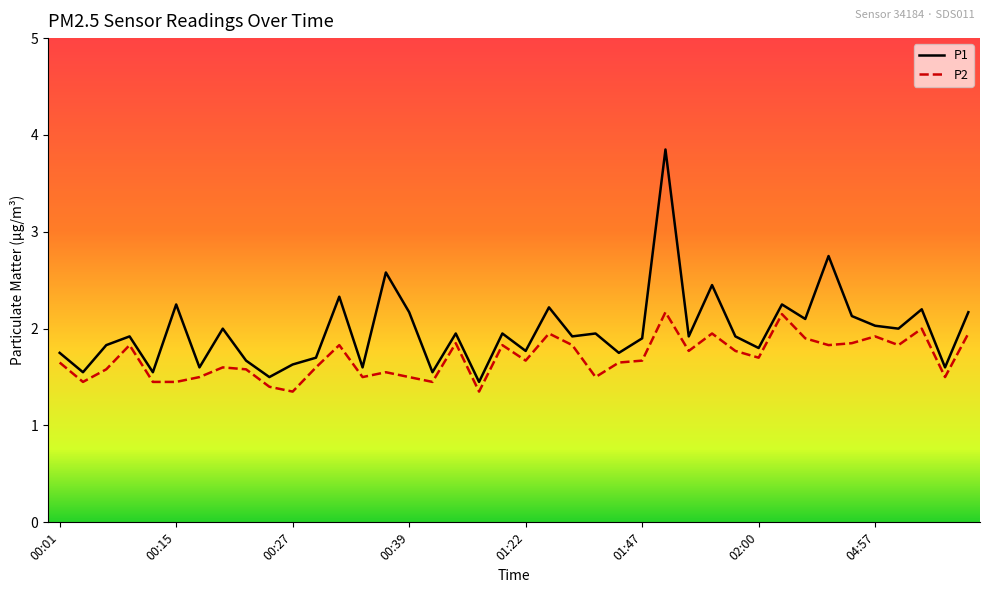

What is the sum of all P1 values?

79.2